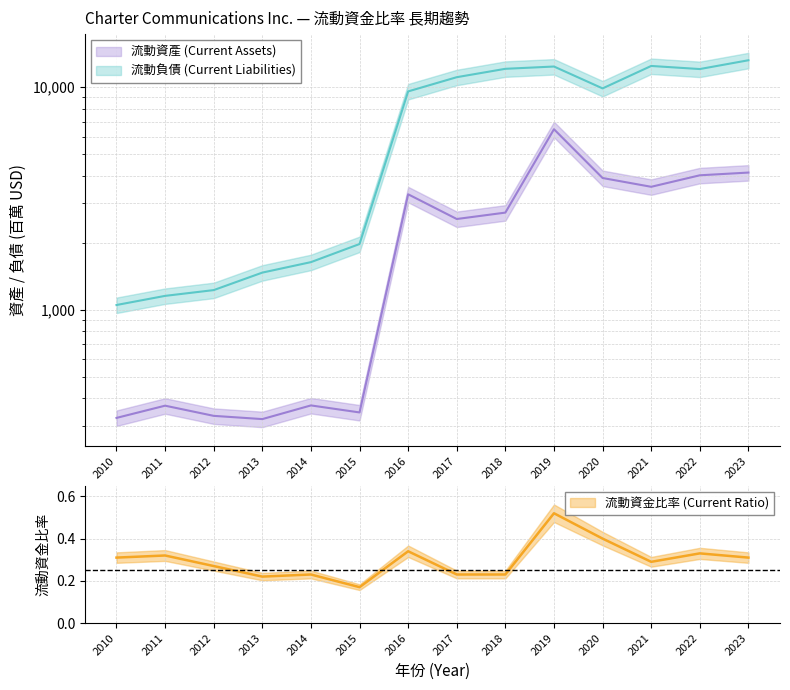

What is the difference between the highest and lowest values at 2014?

1634.8